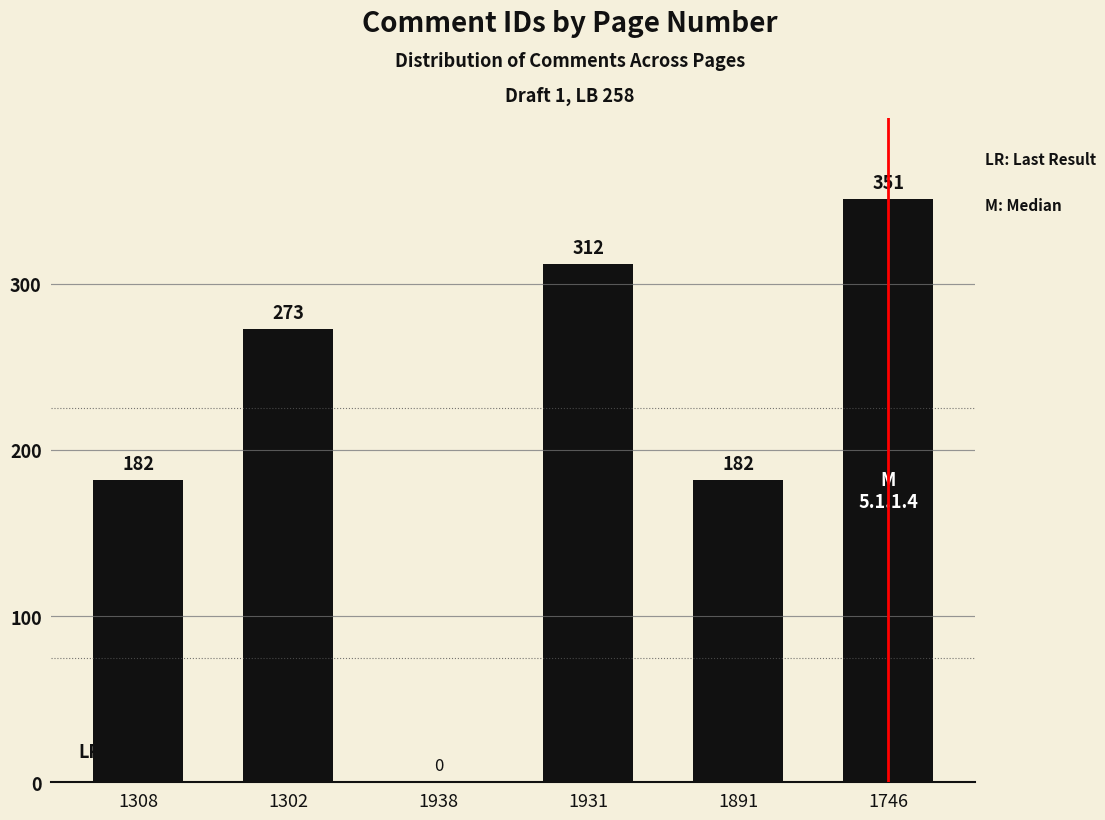

At which category does the chart reach its peak across all series?

1746